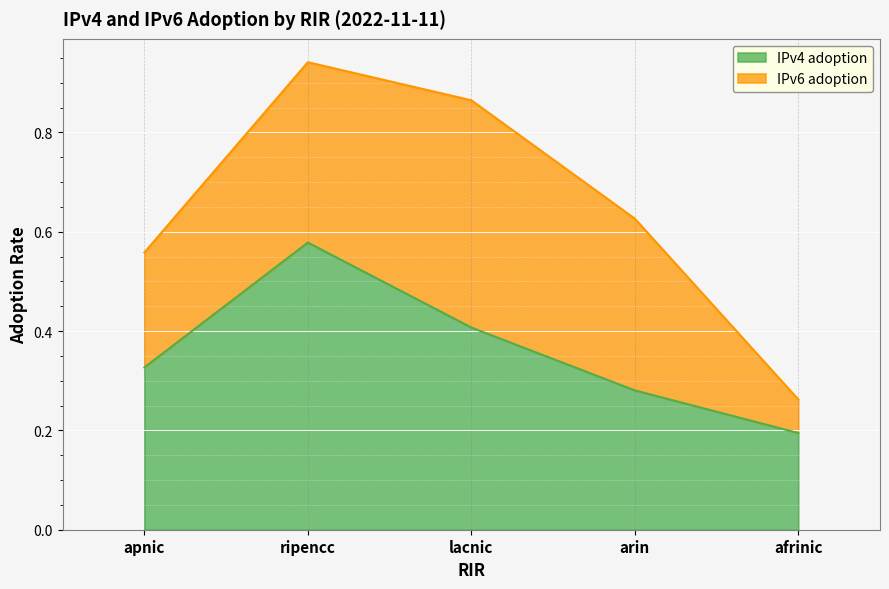

Between ripencc and afrinic, which is larger?

ripencc